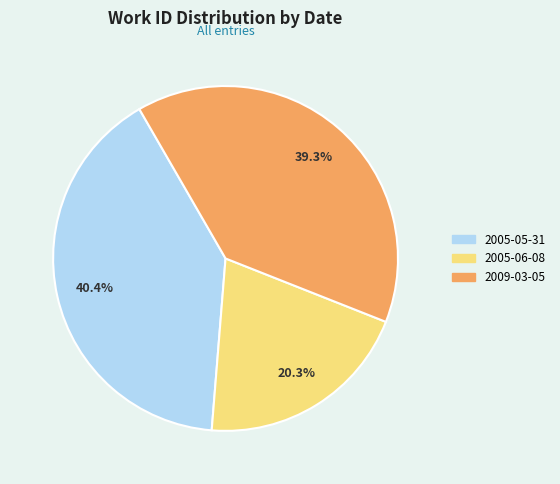

Does any single category account for the majority?

No